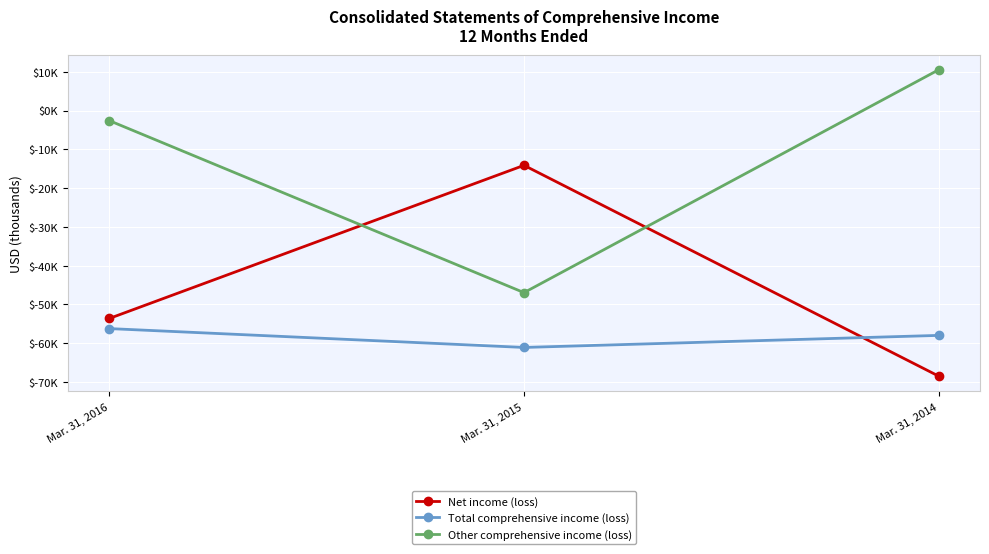

What is the total value across all series at Mar. 31, 2015?

-122246